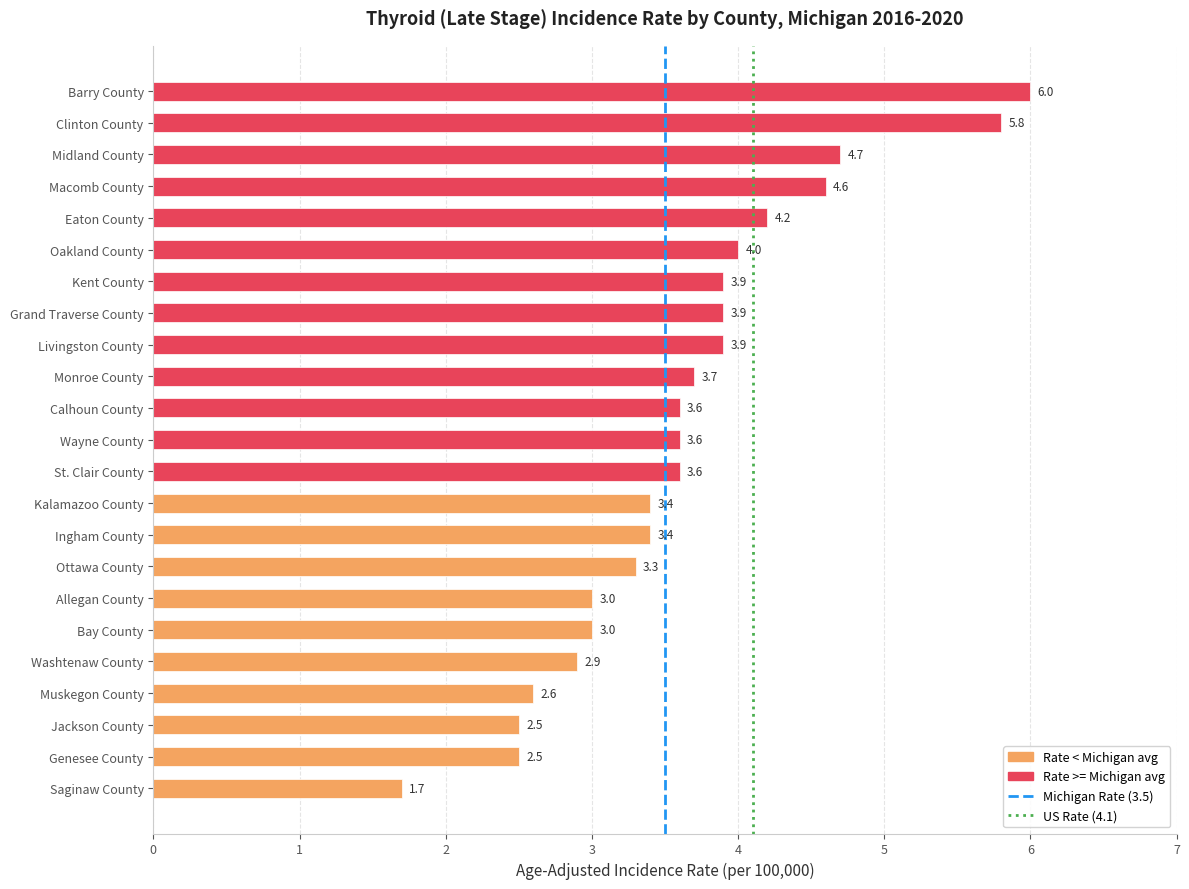

What is the change in value from Washtenaw County to Macomb County?

+1.7